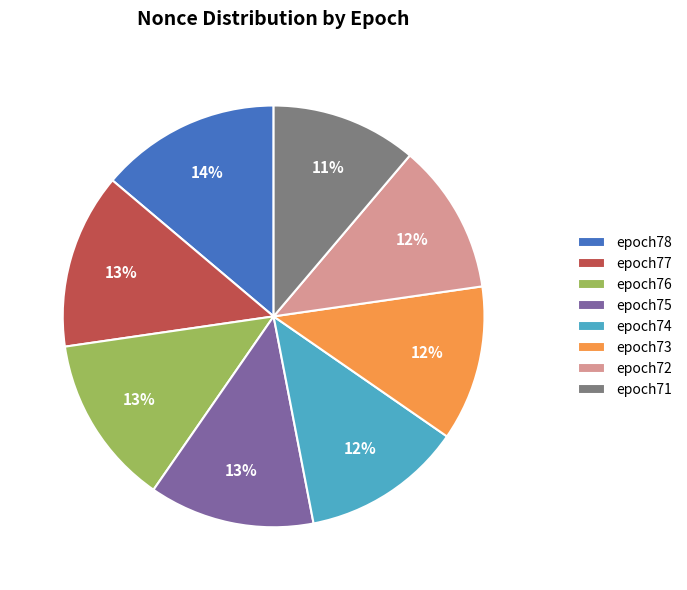

Do epoch78 and epoch71 together represent more than half of the pie?

No